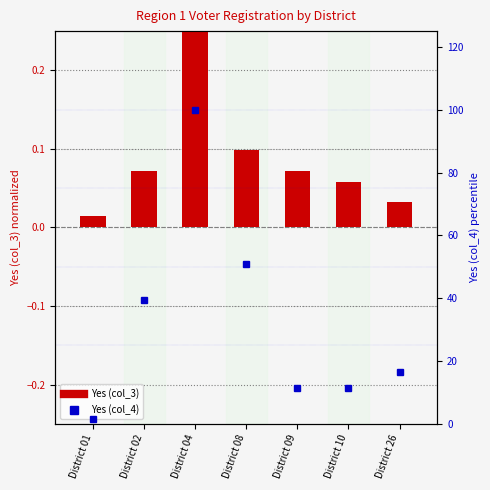

At which category is the sum across all series the highest?

District 04